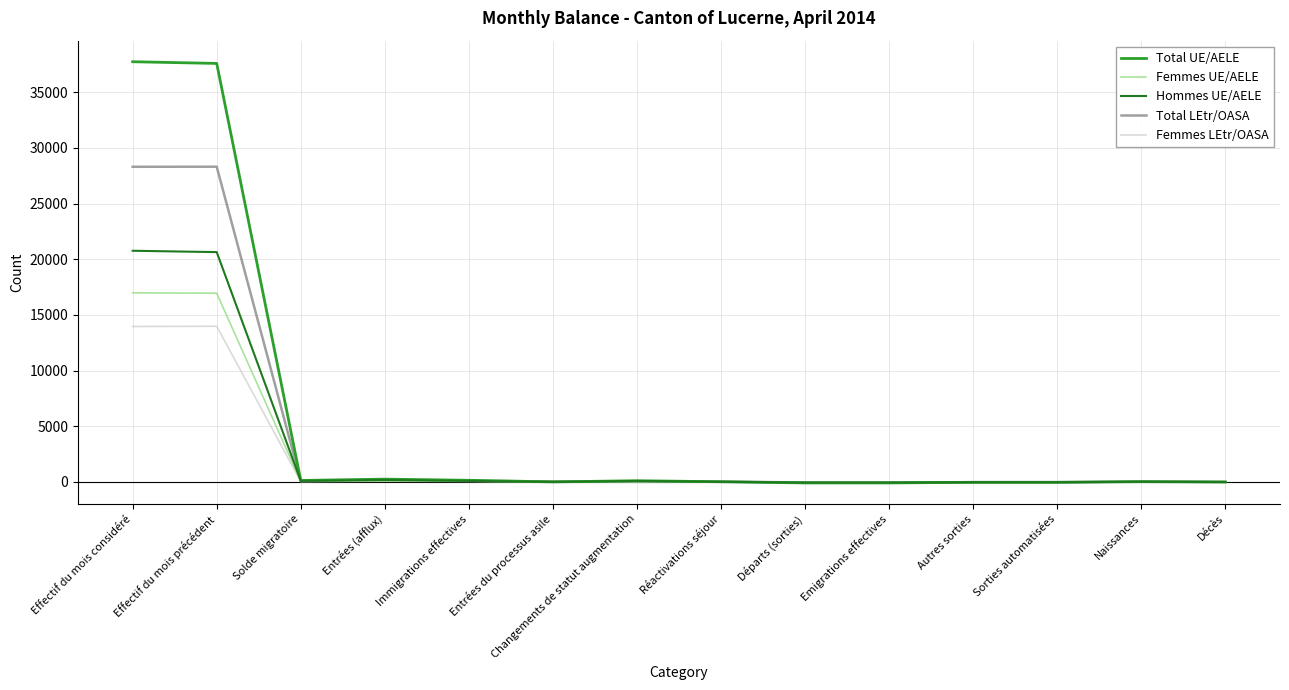

What is the greatest value displayed?

37747